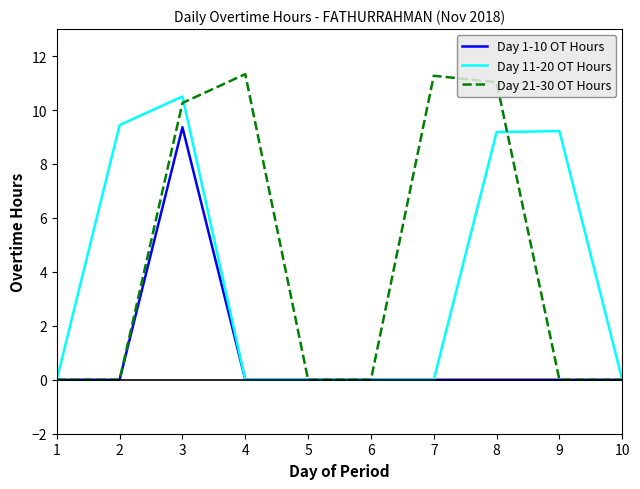

Is it true that Day 11-20 OT Hours equals 0.0 at 5?

True